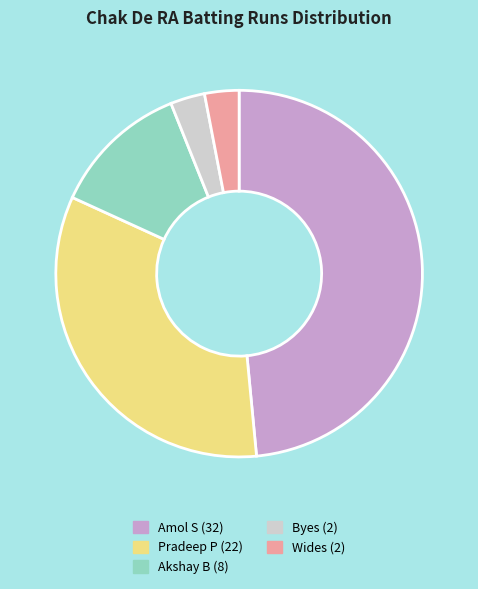

What is the ratio of the value at Pradeep P (22) to the value at Byes (2)?

11.0